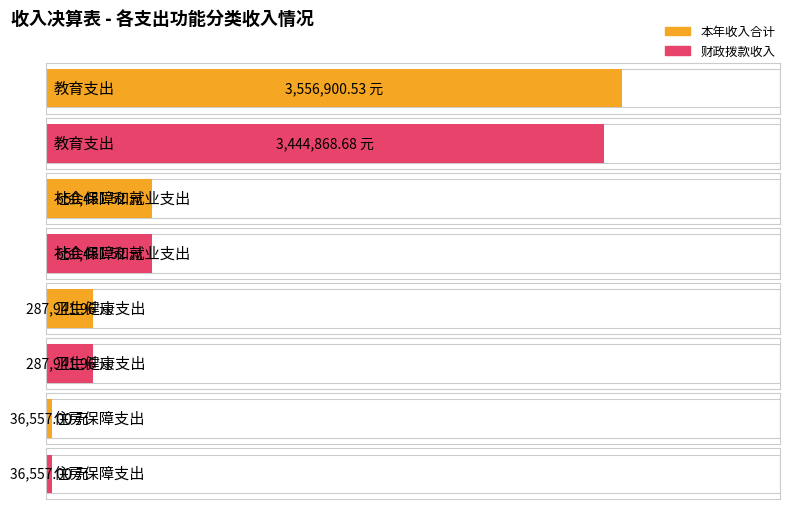

Reading left to right, transcribe all the data shown in this chart.

本年收入合计: 3556900.5	650451.5	287942.0	36557.0
财政拨款收入: 3444868.7	650451.5	287942.0	36557.0